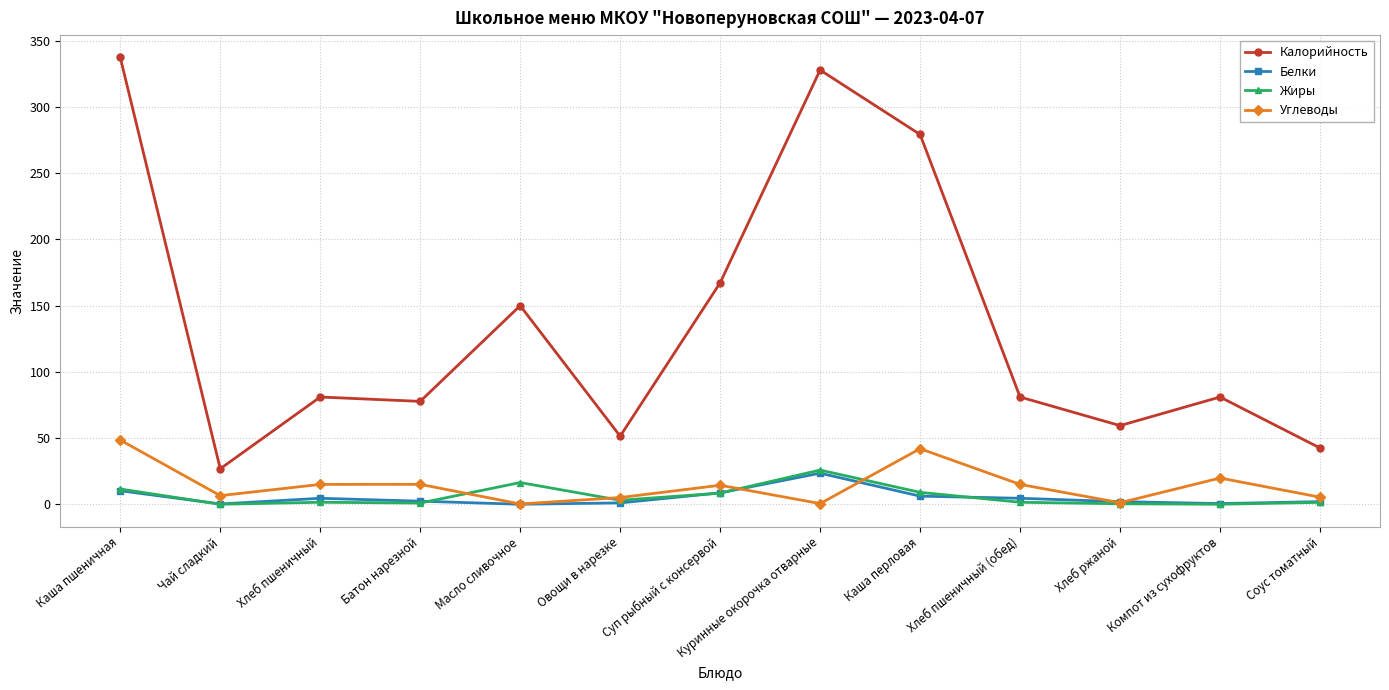

How many series are shown in this chart?

4